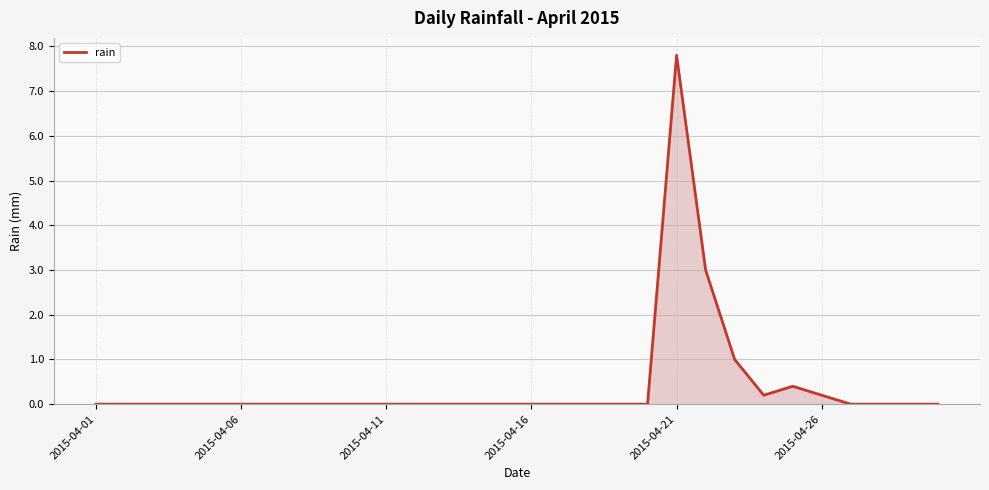

How many lines are shown in the chart?

1